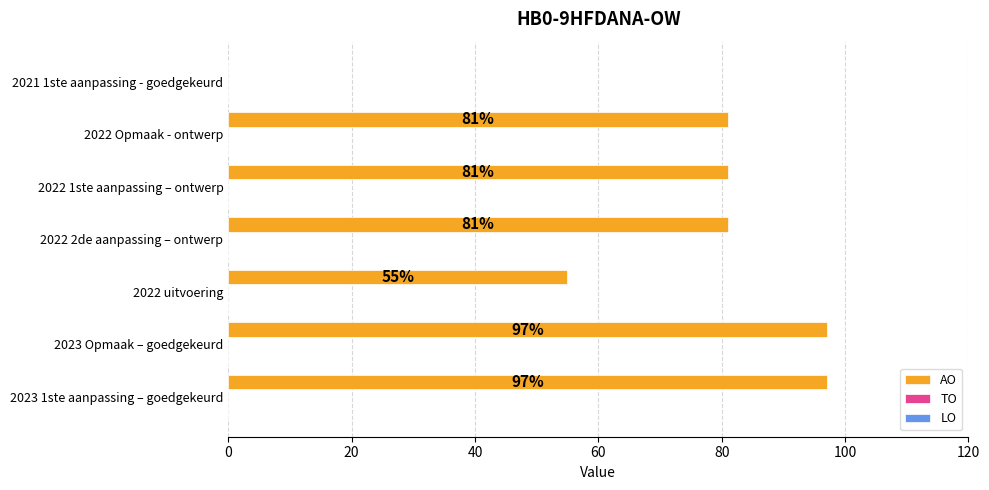

What is the maximum value shown in the chart?

97